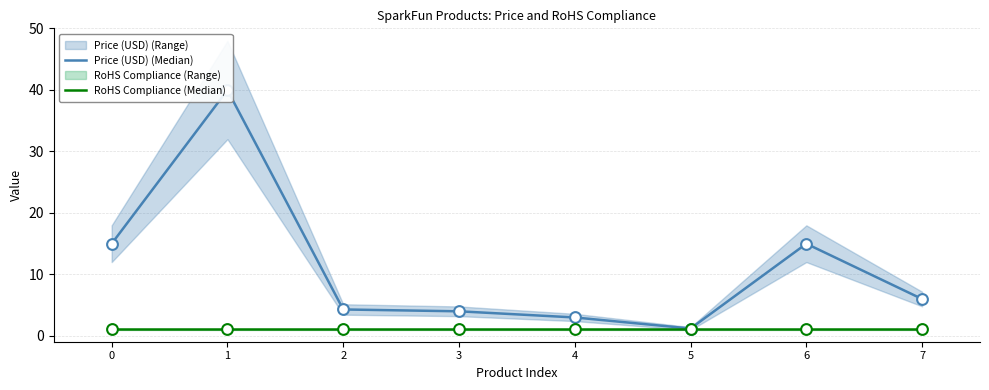

Which series contains the lowest Y value?

RoHS Compliance (Median)